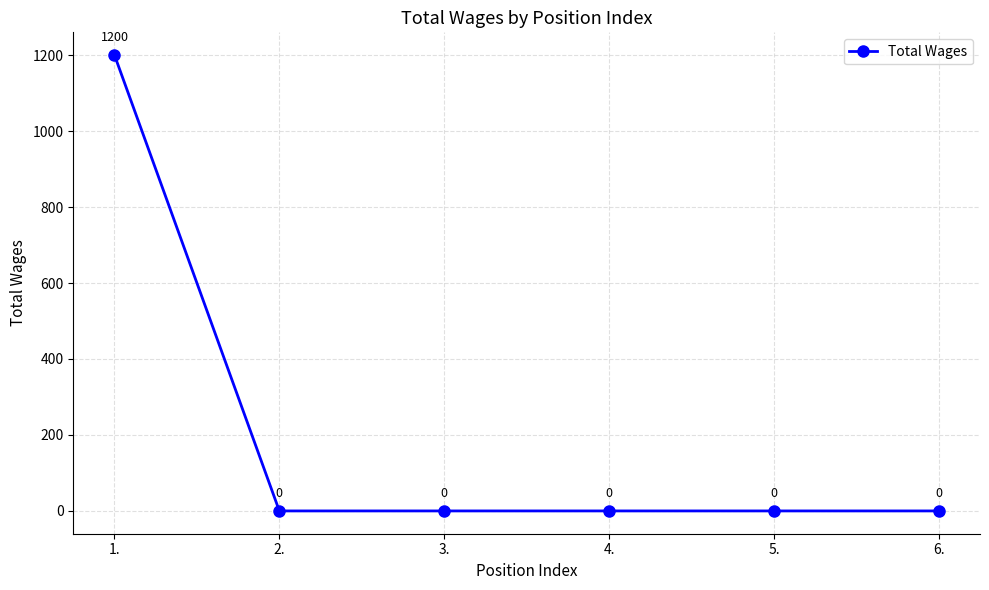

What is the sum of all values?

1200